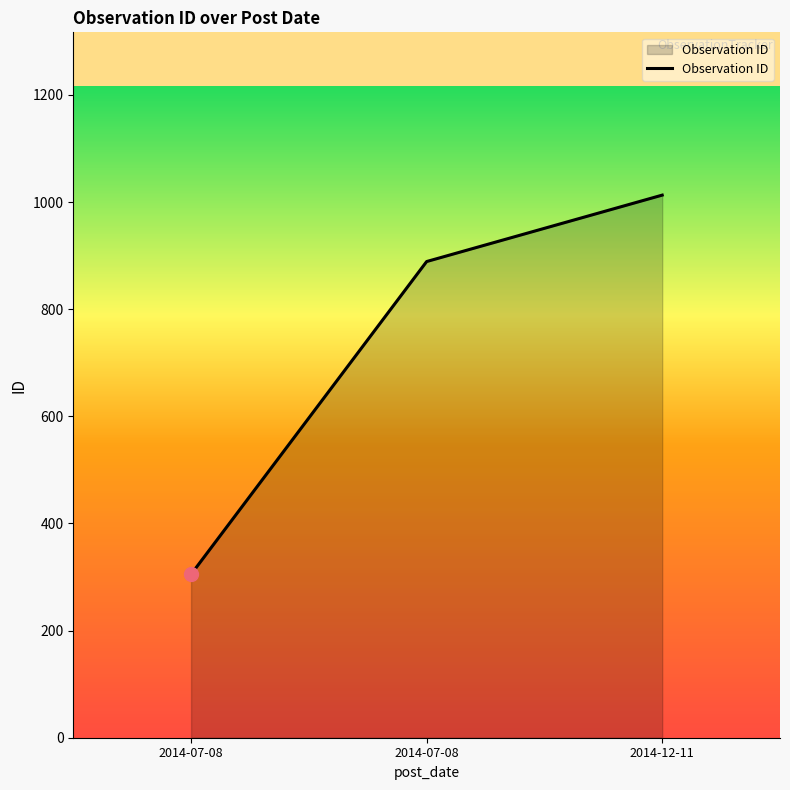

Is it true that the value at 2014-07-08 is 1171?

False